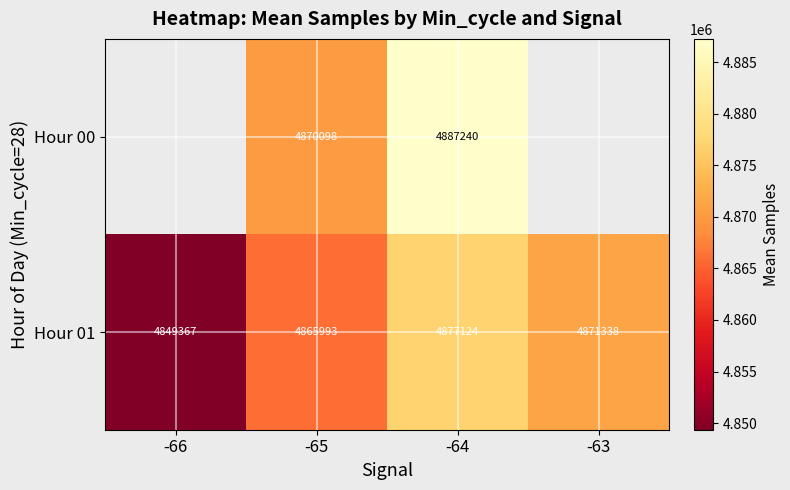

What is the minimum value for Hour 01?

4849367.0